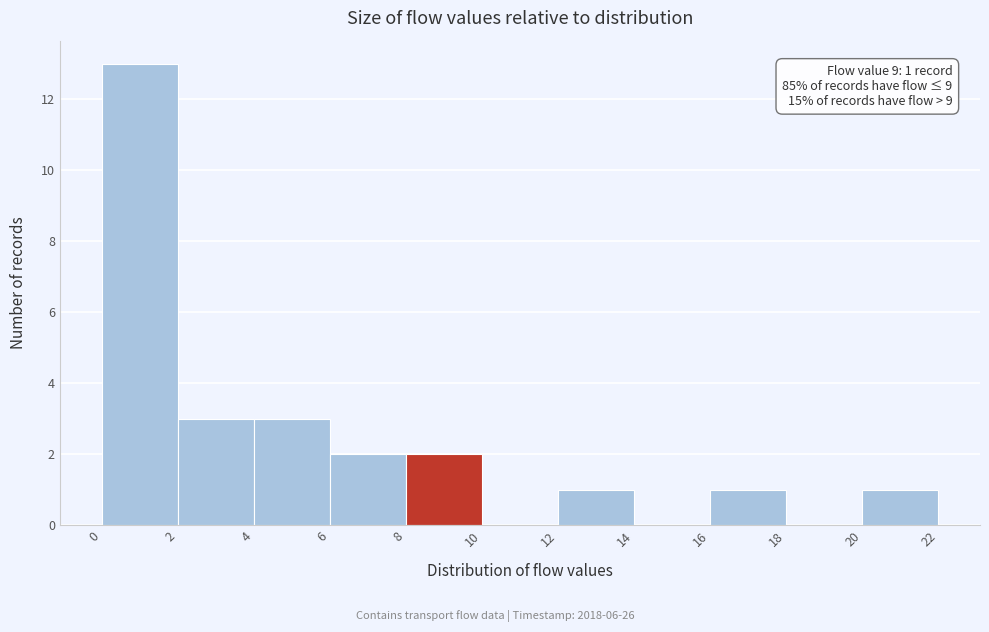

Which range on the x-axis has the tallest bar?

0 to 2